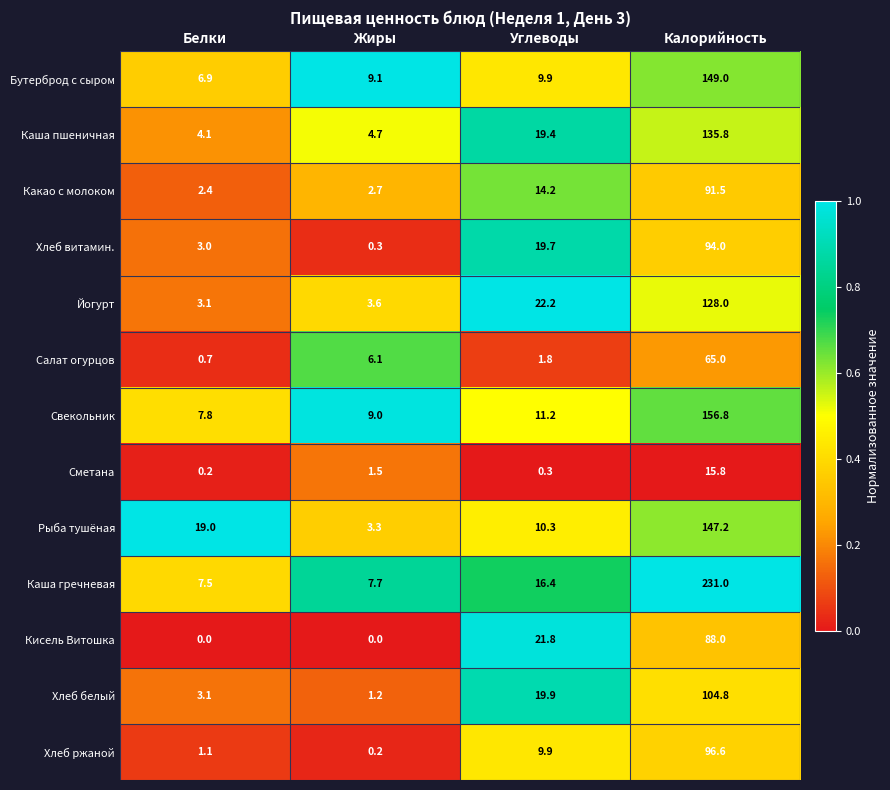

At how many categories does at least one series exceed 0?

4